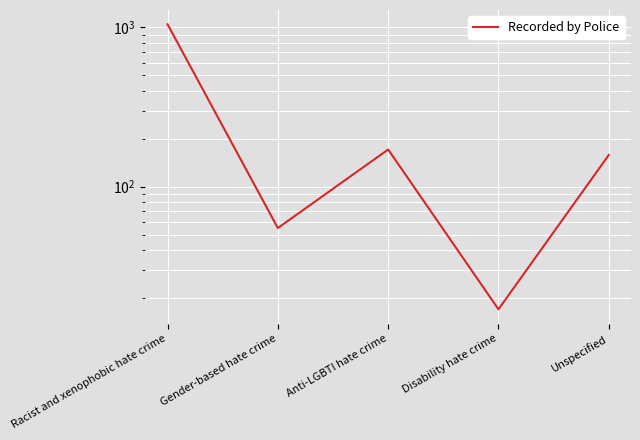

What is the label of the 5th point from the left?

Unspecified